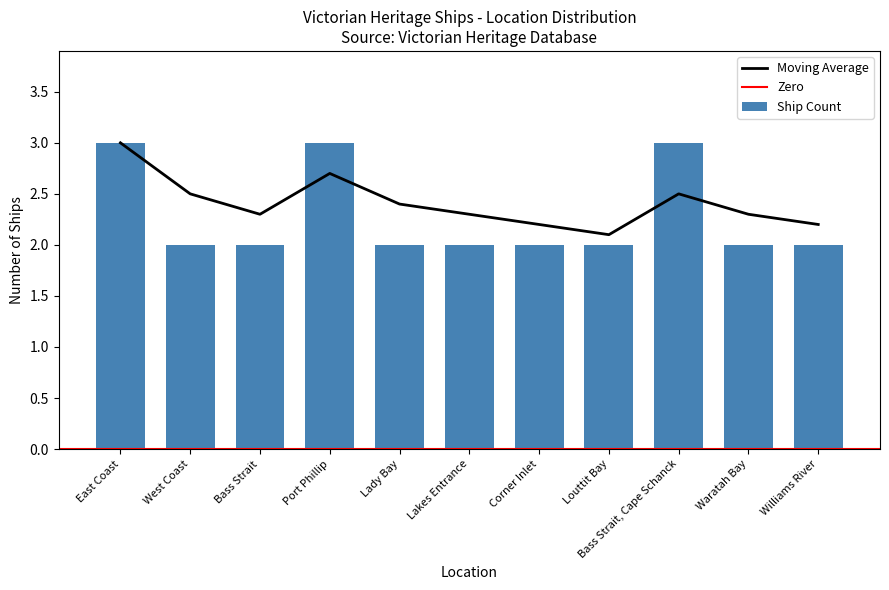

List the labels in order of value, smallest first.

West Coast, Bass Strait, Lady Bay, Lakes Entrance, Corner Inlet, Louttit Bay, Waratah Bay, Williams River, East Coast, Port Phillip, Bass Strait, Cape Schanck